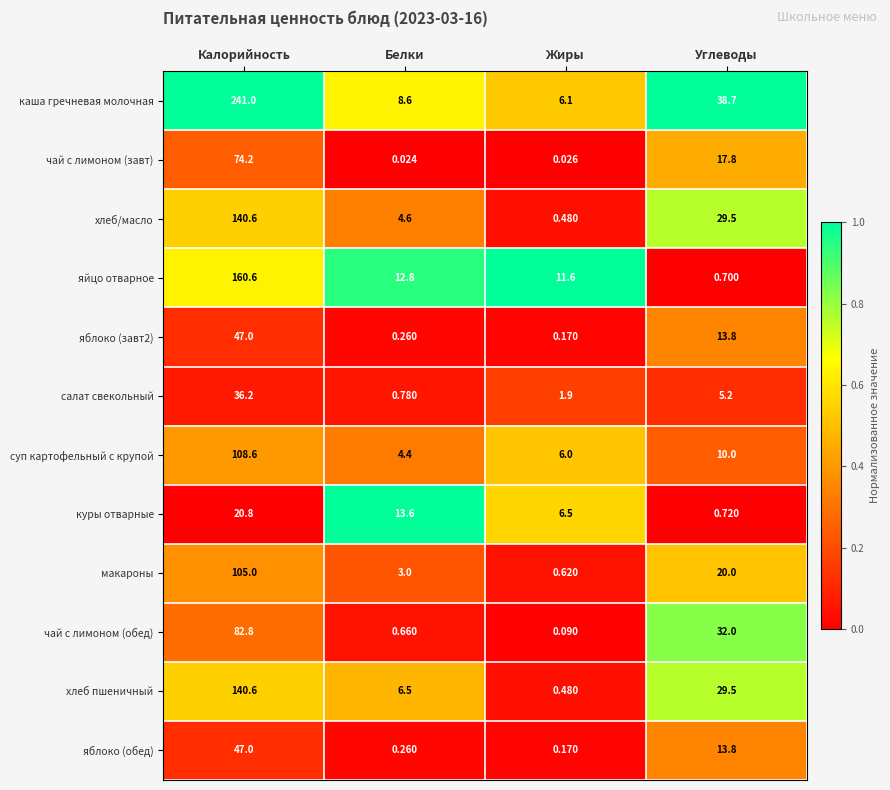

List the labels in order of макароны value, largest first.

Калорийность, Углеводы, Белки, Жиры